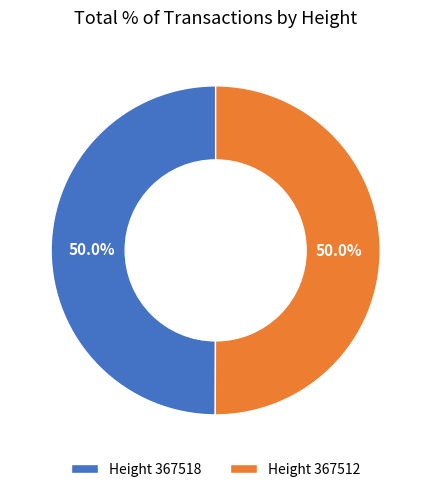

What percentage is NOT represented by Height 367518?

50.0%